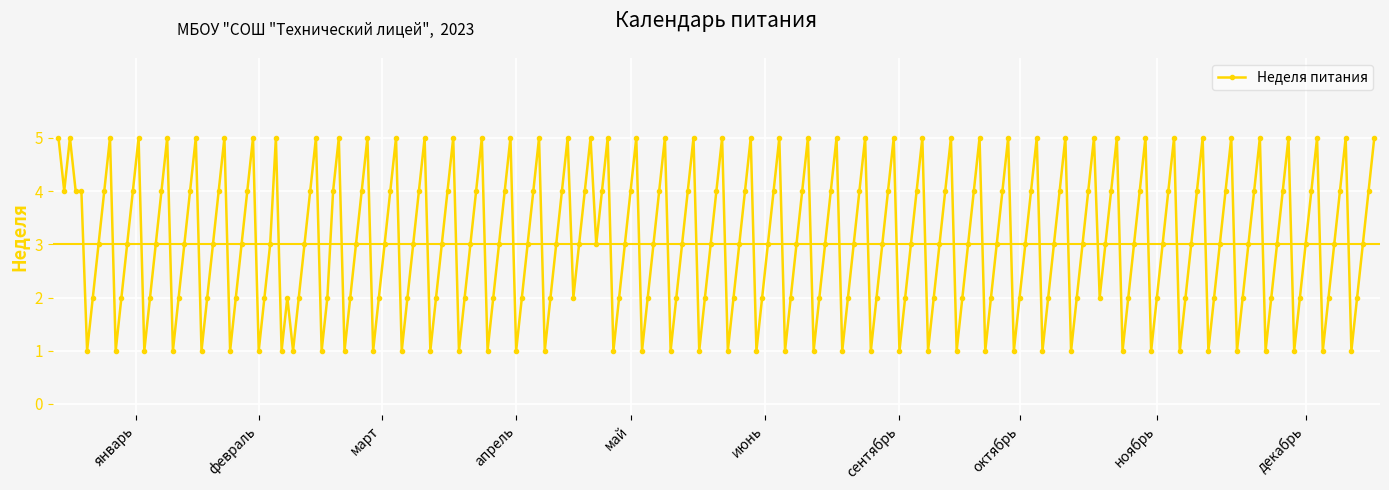

True or false: there are more than 0 points higher than both neighbors.

True